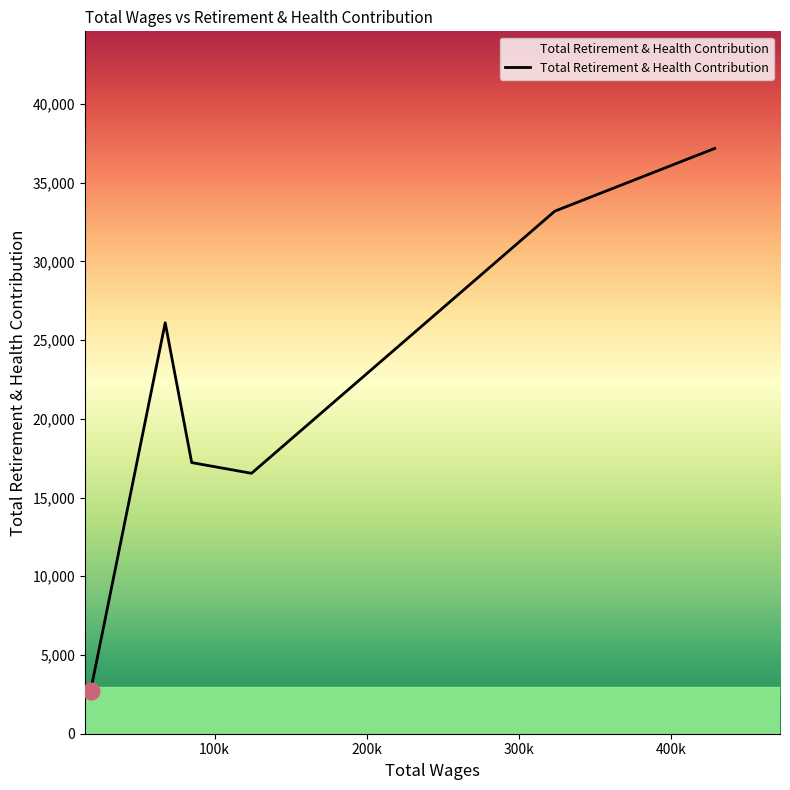

True or false: the data has more than 2 interior local peaks.

False